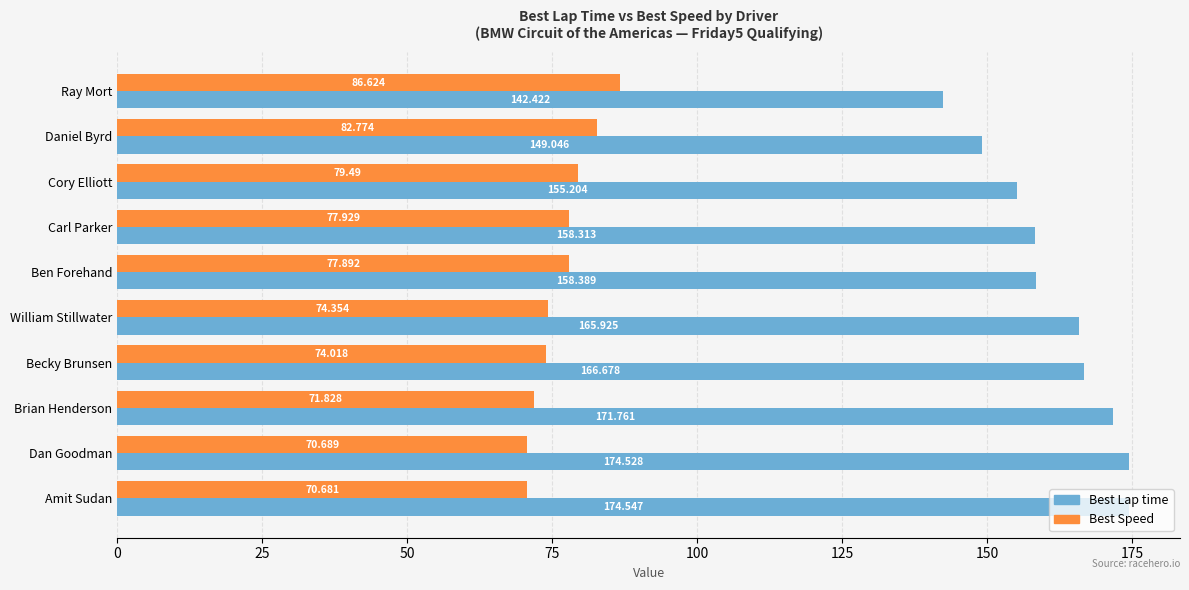

At which category is the sum across all series the highest?

Amit Sudan